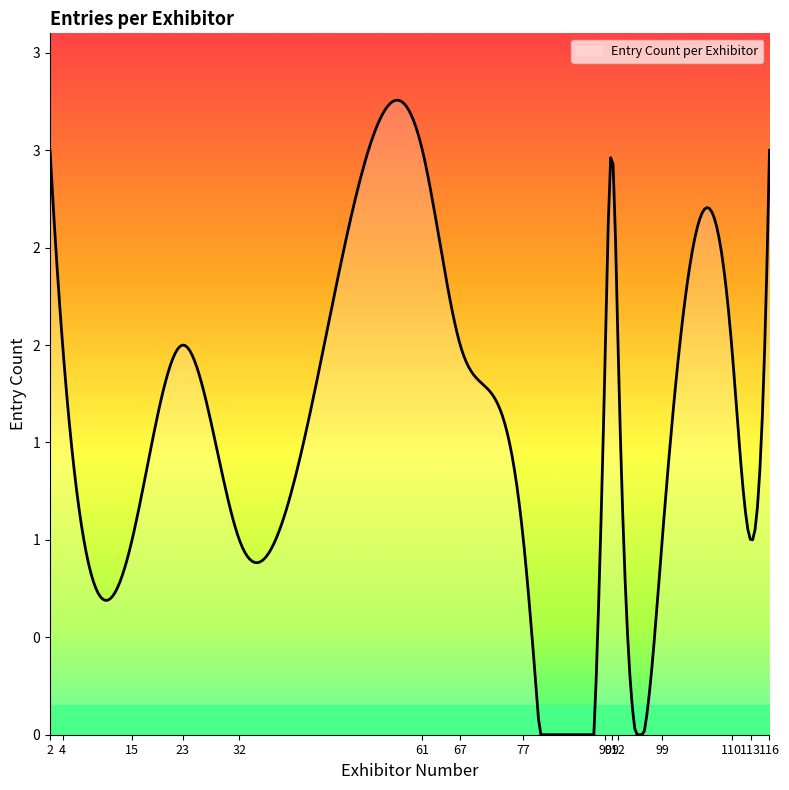

What is the average value?

2